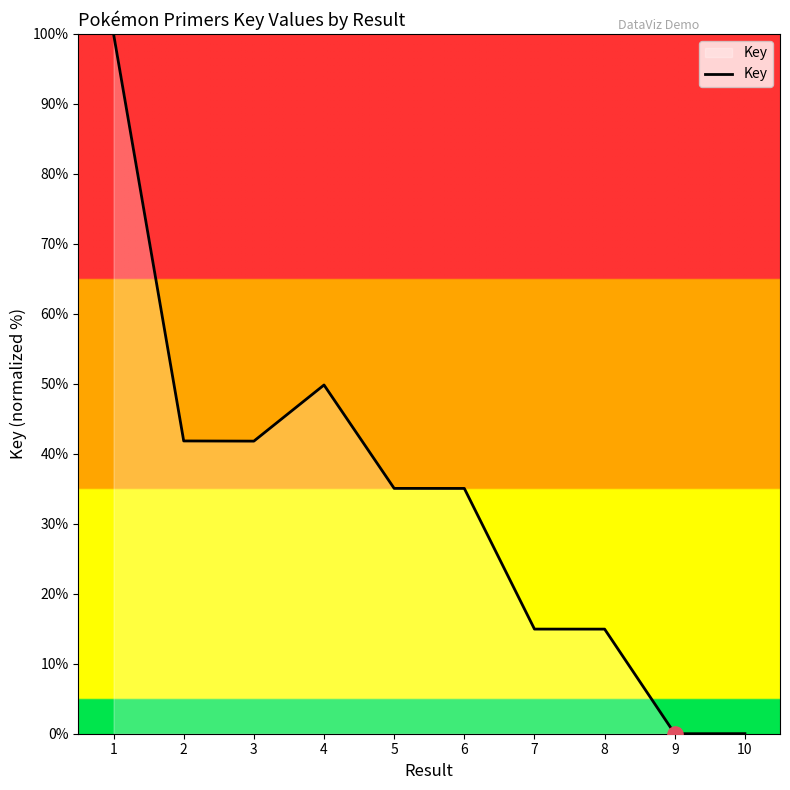

Between 2 and 4, which is larger?

4